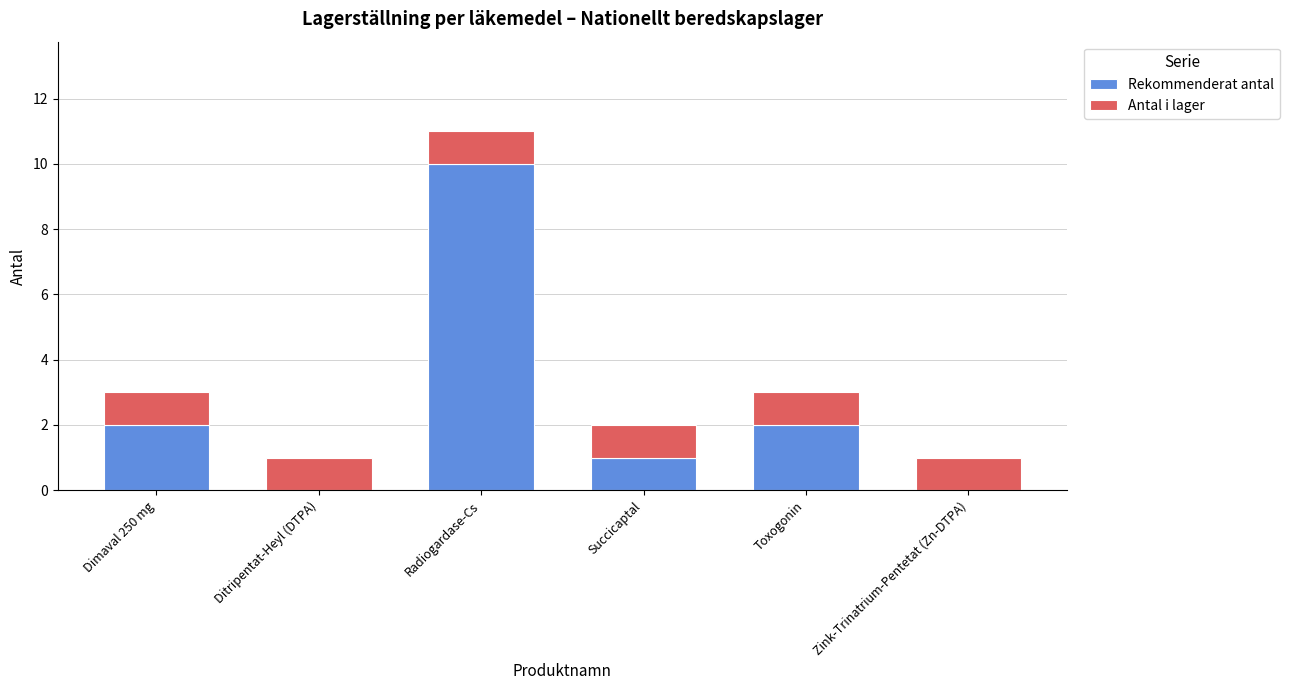

Count the number of categories in the chart.

6